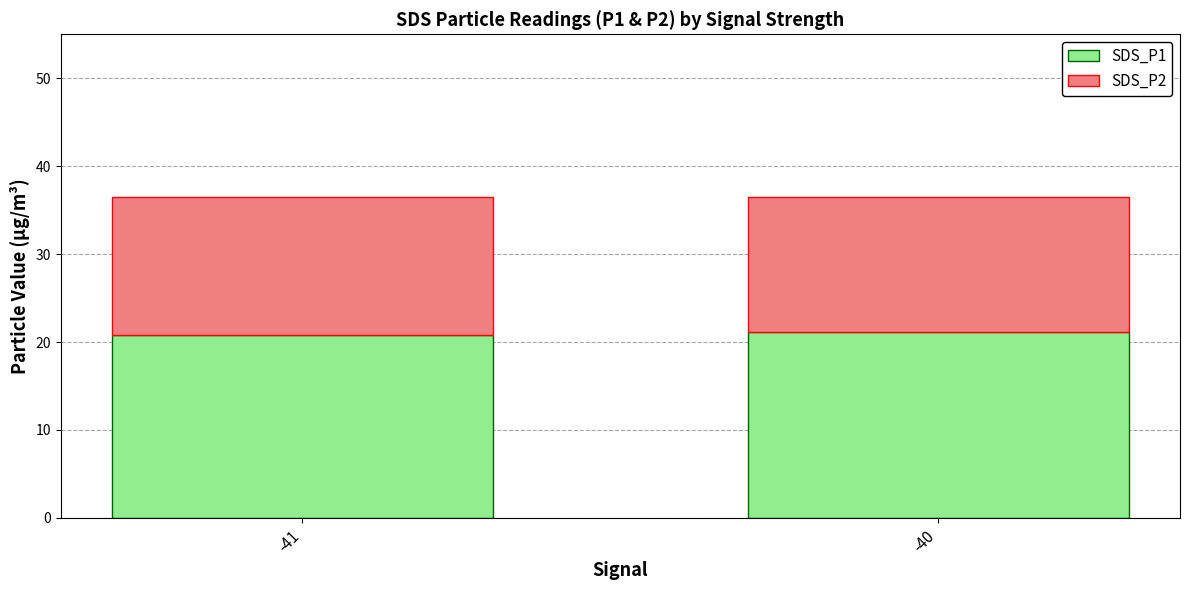

True or false: SDS_P1 has a value of 20.8 at -41.

True